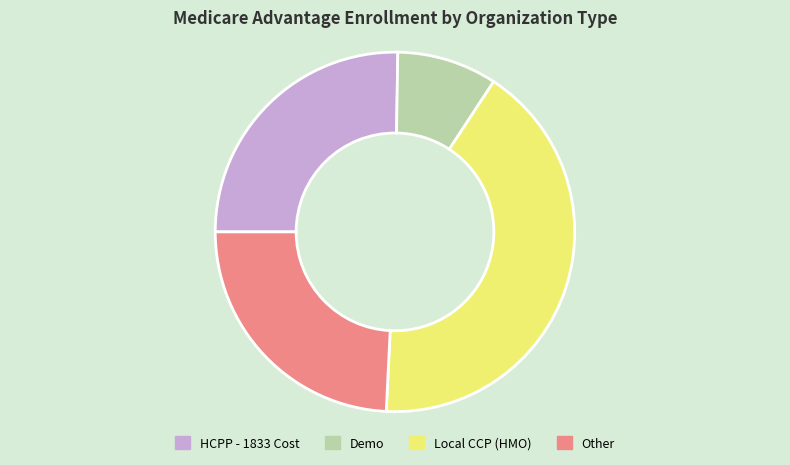

Do Demo and Other together represent more than half of the pie?

No